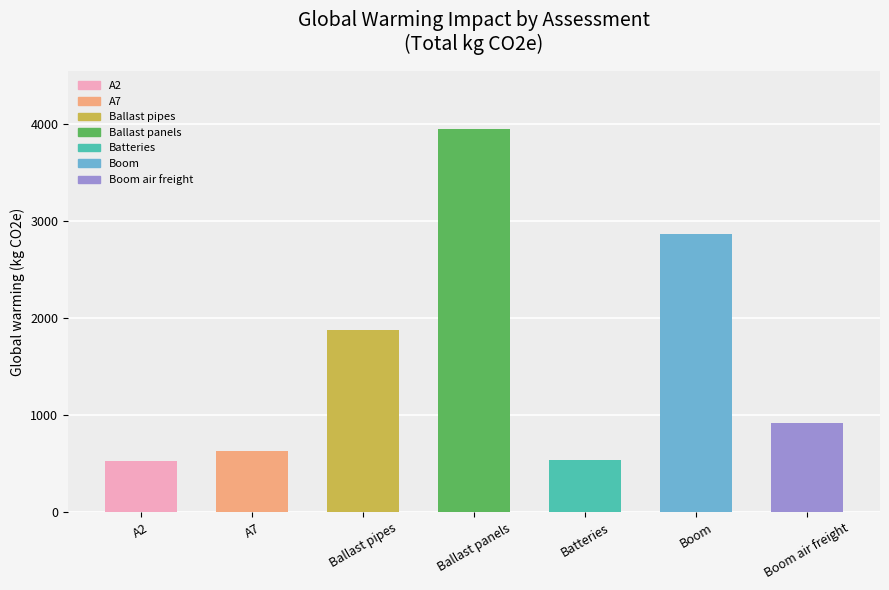

What position from the left is Batteries?

5